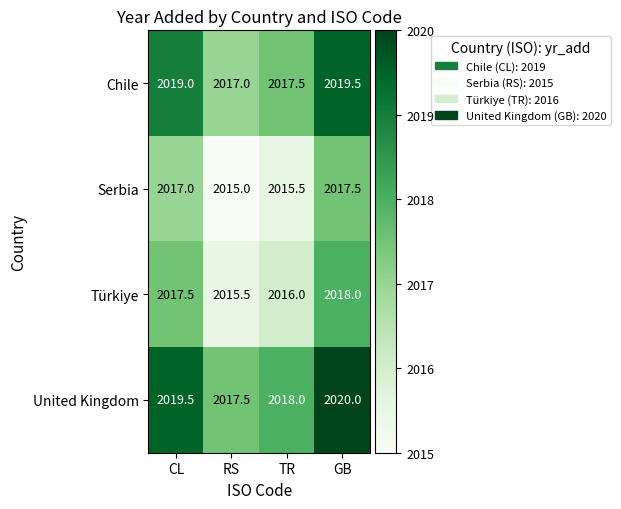

Where does the United Kingdom series first go above 2019?

CL